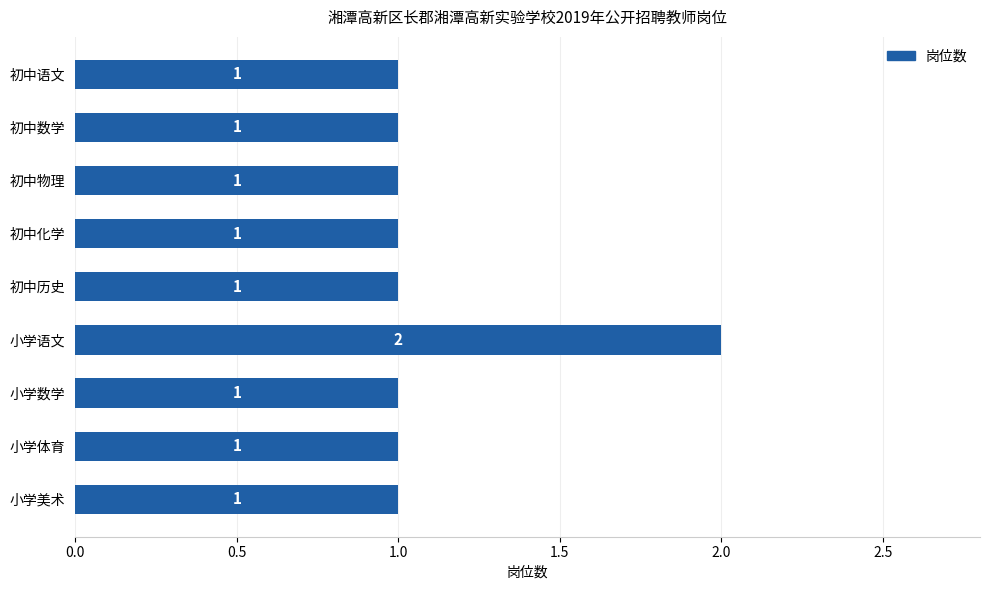

Which has a higher value, 小学语文 or 初中数学?

小学语文